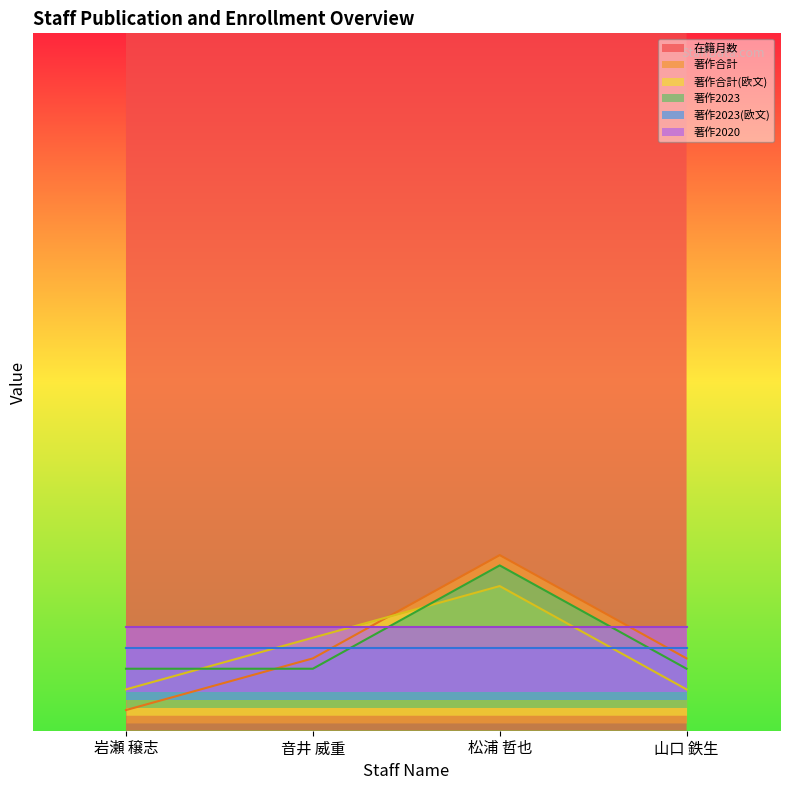

The 著作2023 series shows 64 at 松浦 哲也. True or false?

True